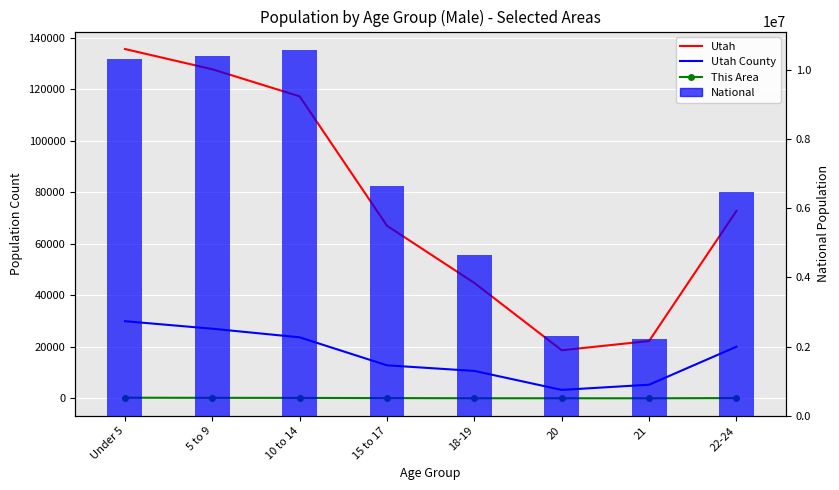

What is the spread (max minus min) of values at 21?

2223179